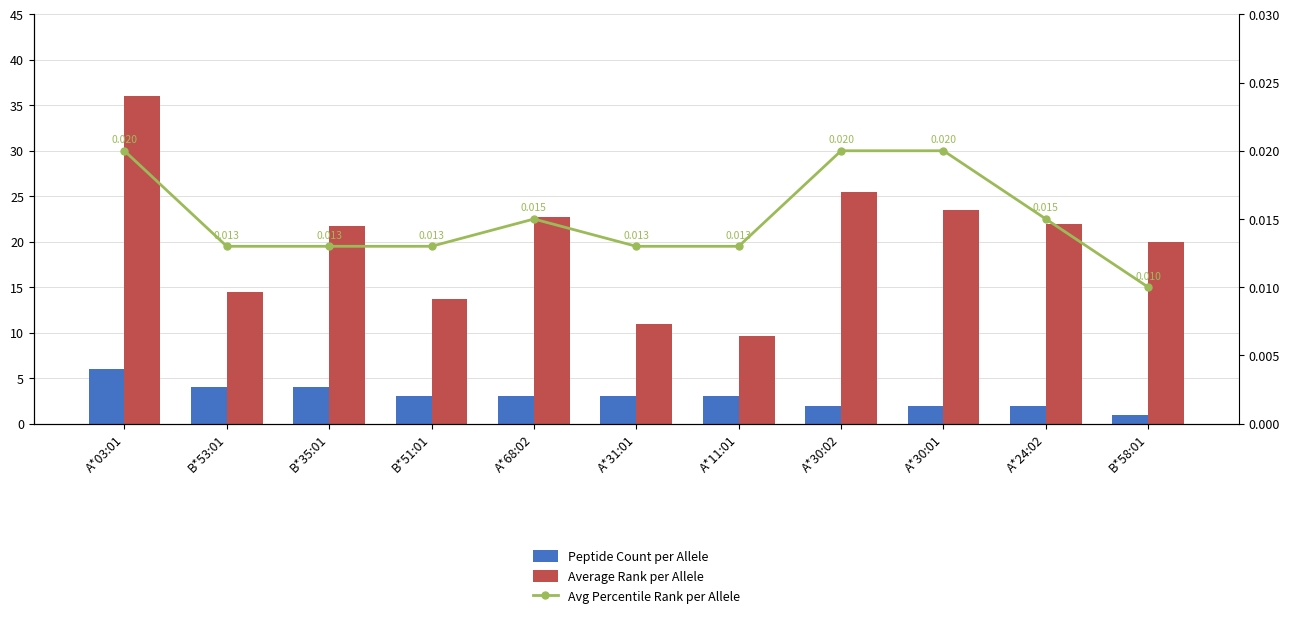

What position from the right is A*03:01?

11